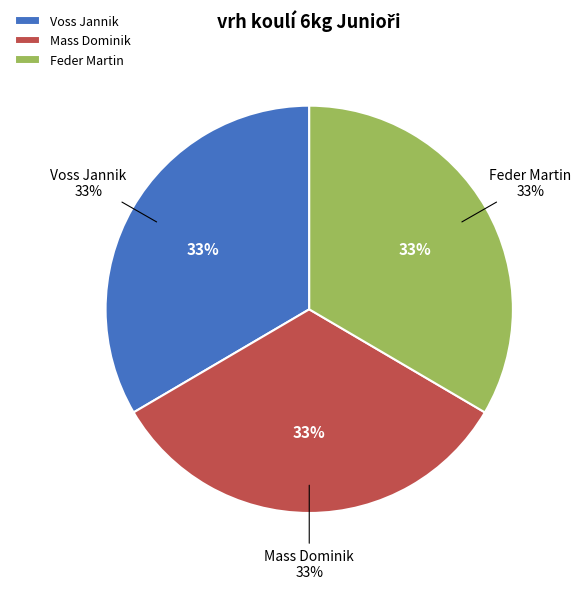

Rank the categories by value from lowest to highest.

Mass Dominik, Voss Jannik, Feder Martin